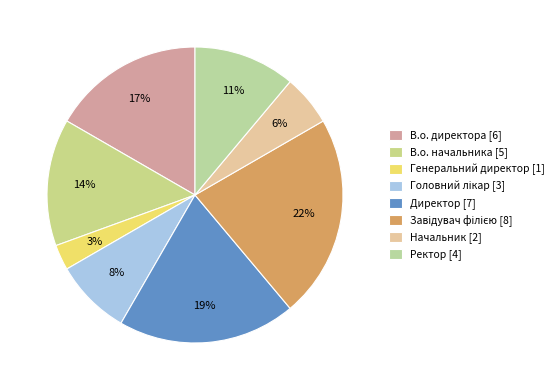

Does Ректор represent more than half of the total?

No